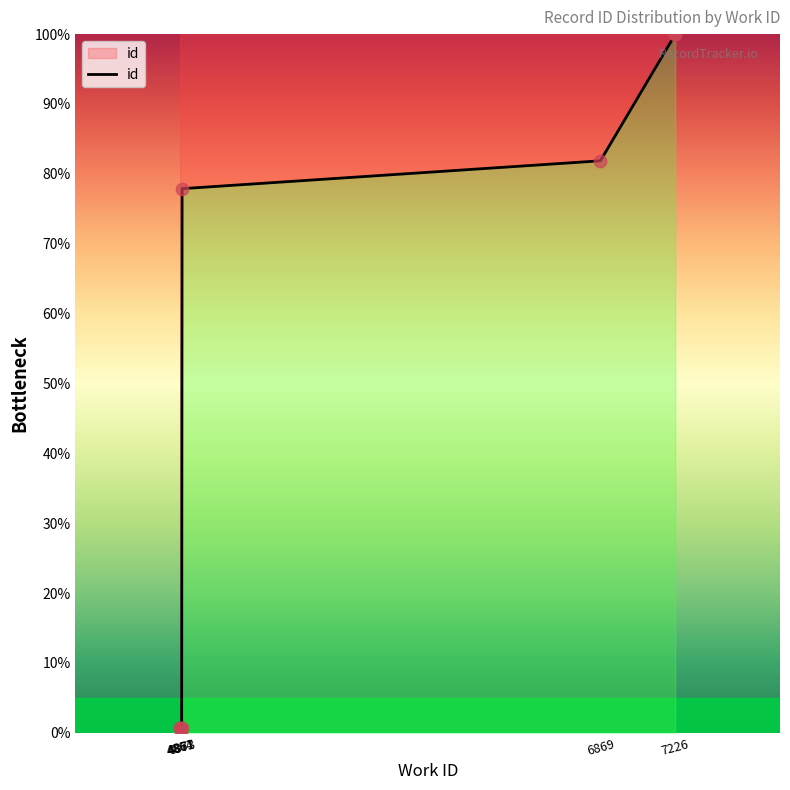

What is the ratio of the value at 7226 to the value at 7226?

1.0